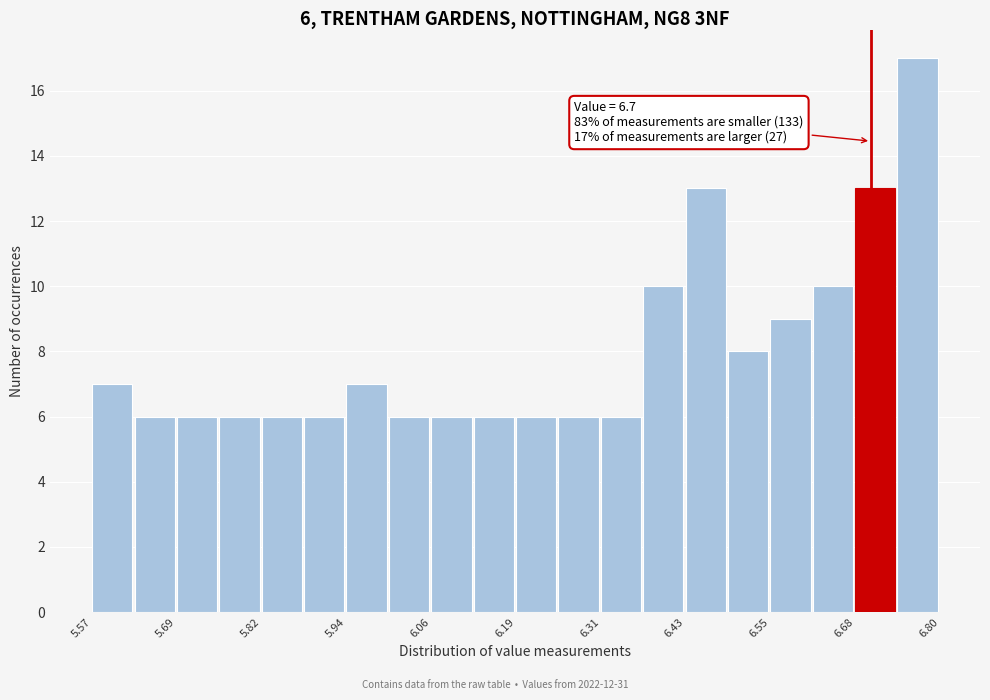

Around what value on the x-axis is the tallest bar? Give the approximate position of its centre, as read against the axis.

6.76